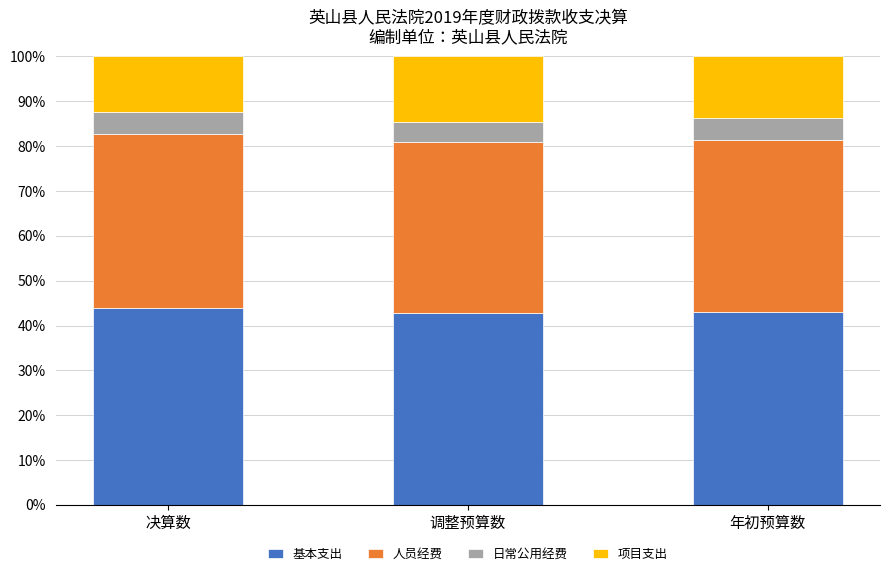

Are the bars grouped side by side (vs. stacked)?

No